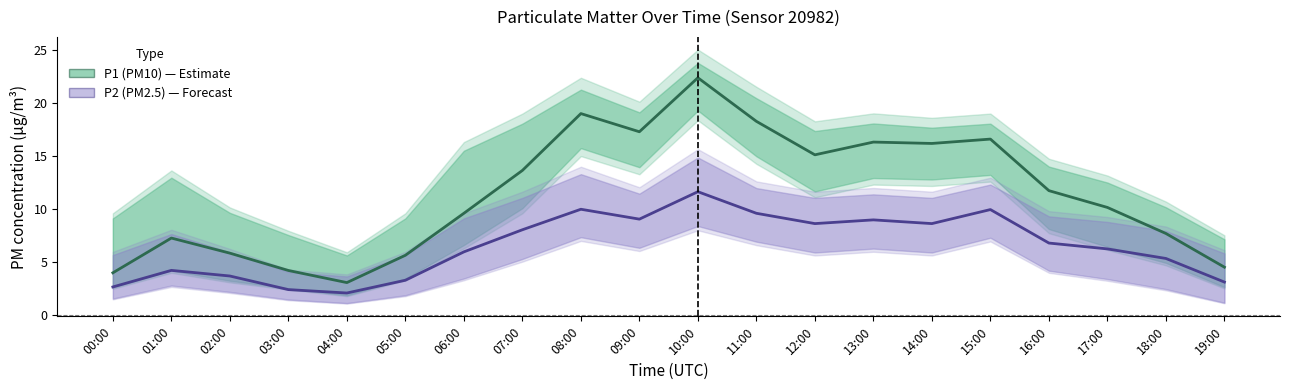

Reading right to left, extract all data points from this chart.

P1 (PM10): 4.5	7.7	10.2	11.7	16.6	16.2	16.3	15.1	18.2	22.4	17.3	19.0	13.6	9.6	5.7	3.1	4.2	5.8	7.3	4.0
P2 (PM2.5): 3.1	5.3	6.2	6.8	9.9	8.6	9.0	8.6	9.6	11.6	9.1	10.0	8.1	6.0	3.3	2.1	2.4	3.7	4.2	2.7